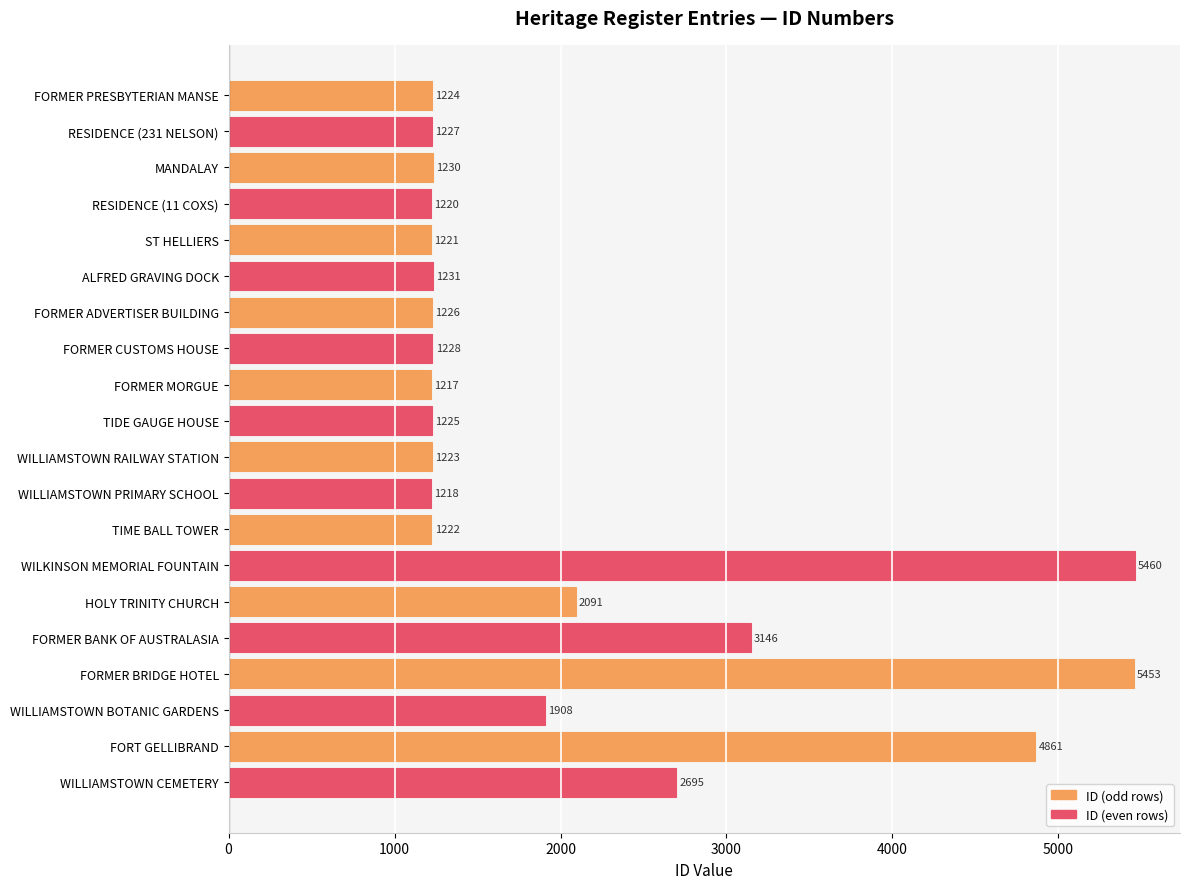

What value does the data have at WILKINSON MEMORIAL FOUNTAIN, to the nearest 10?

5460